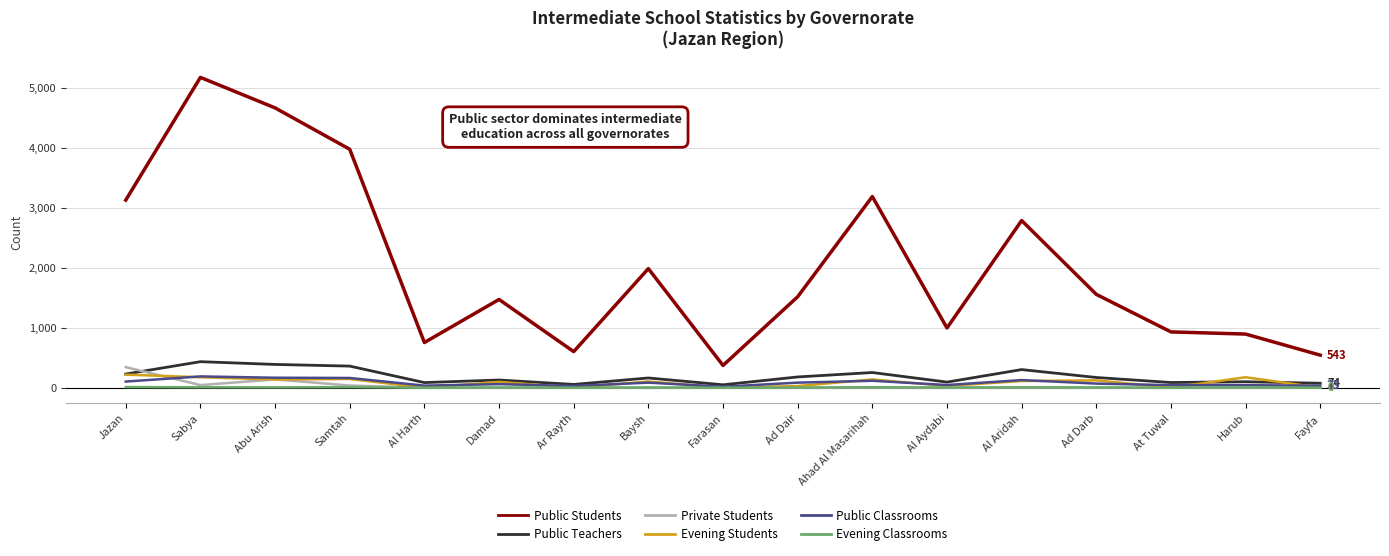

The value of Private Students at Al Aydabi is 0. True or false?

True